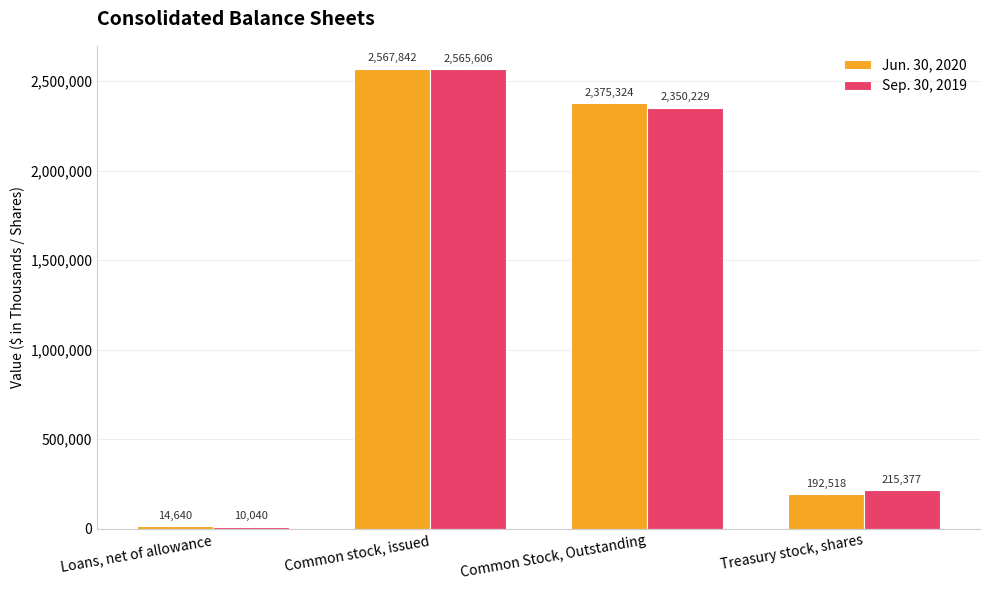

At which label does Jun. 30, 2020 reach its peak?

Common stock, issued